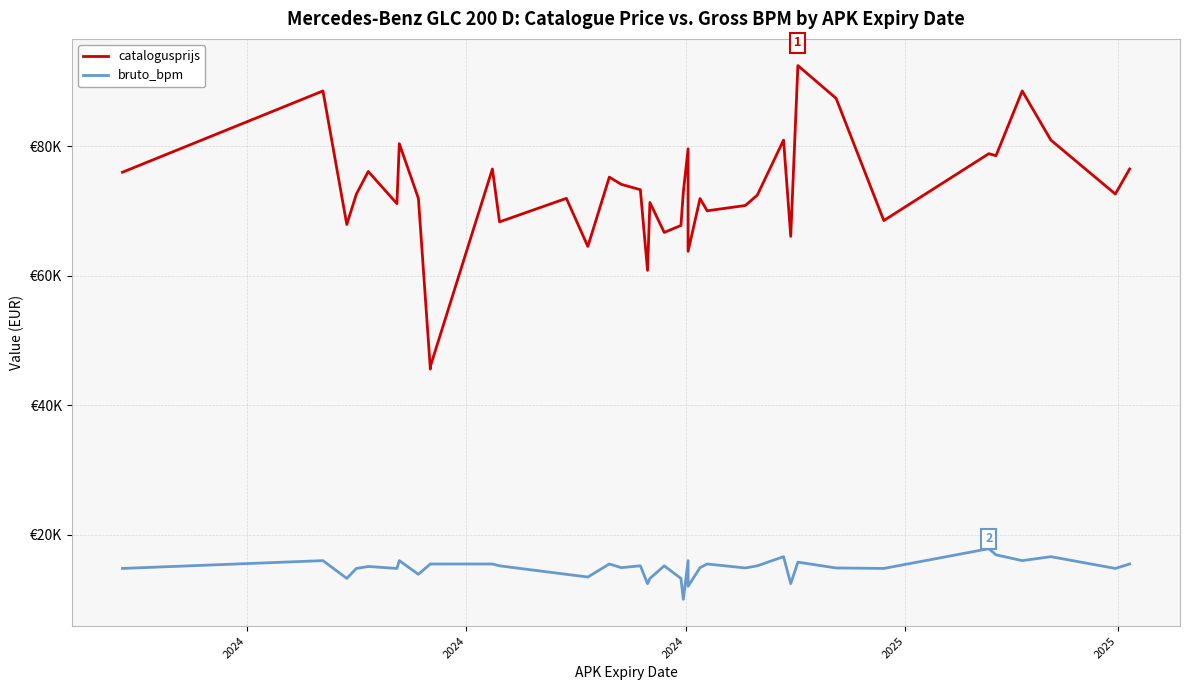

What is the average value of the catalogusprijs series?

72701